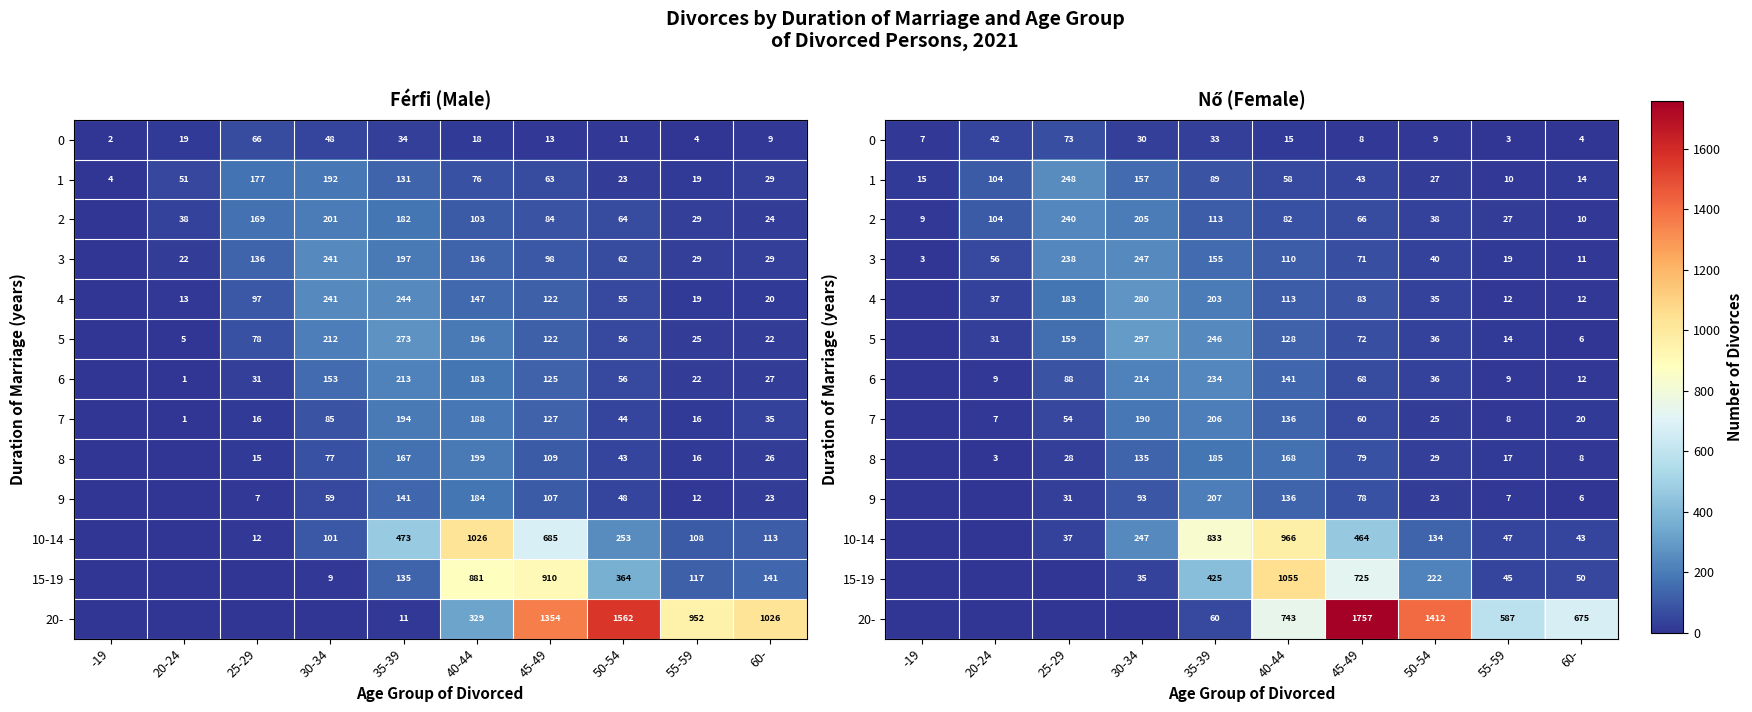

Is the value of 4 at 40-44 greater than the value of 20- at 30-34?

Yes